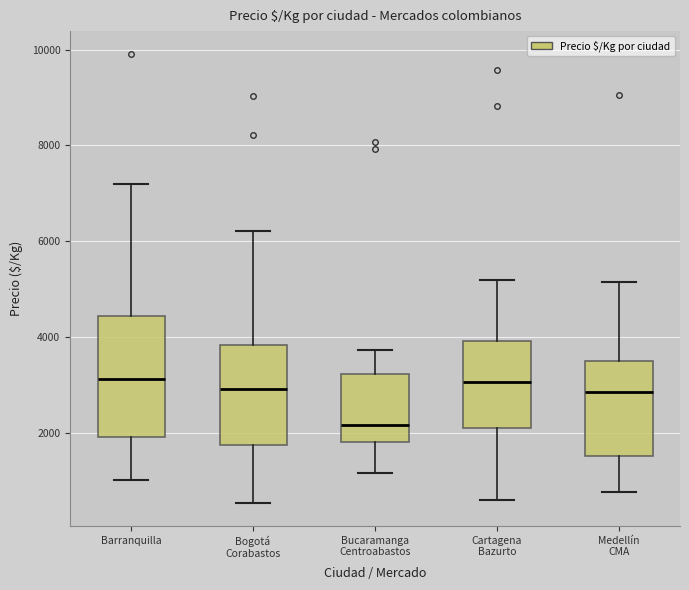

Which box is the tallest, from its lower edge to its upper edge?

Barranquilla